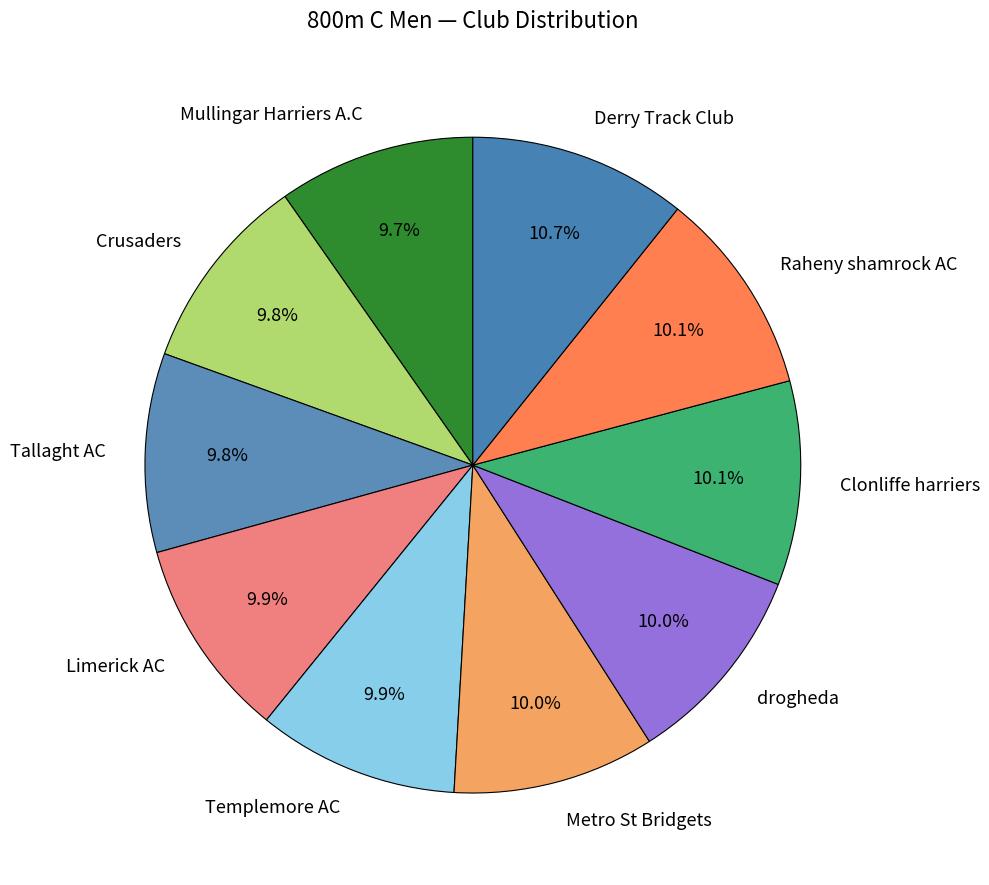

The Templemore AC slice represents 3% of the pie. True or false?

False